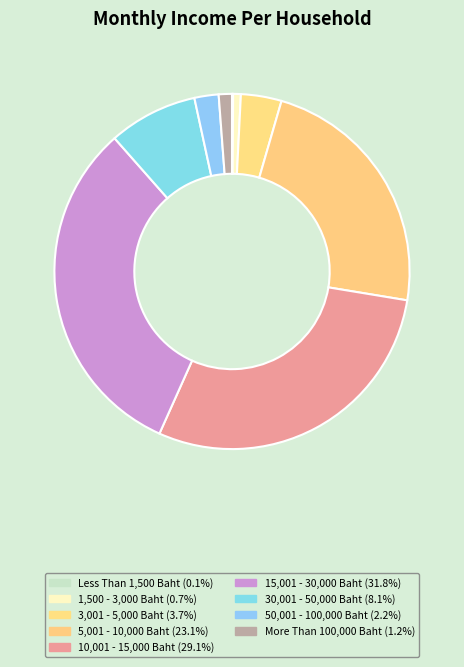

The 1,500 - 3,000 Baht slice represents 11% of the pie. True or false?

False